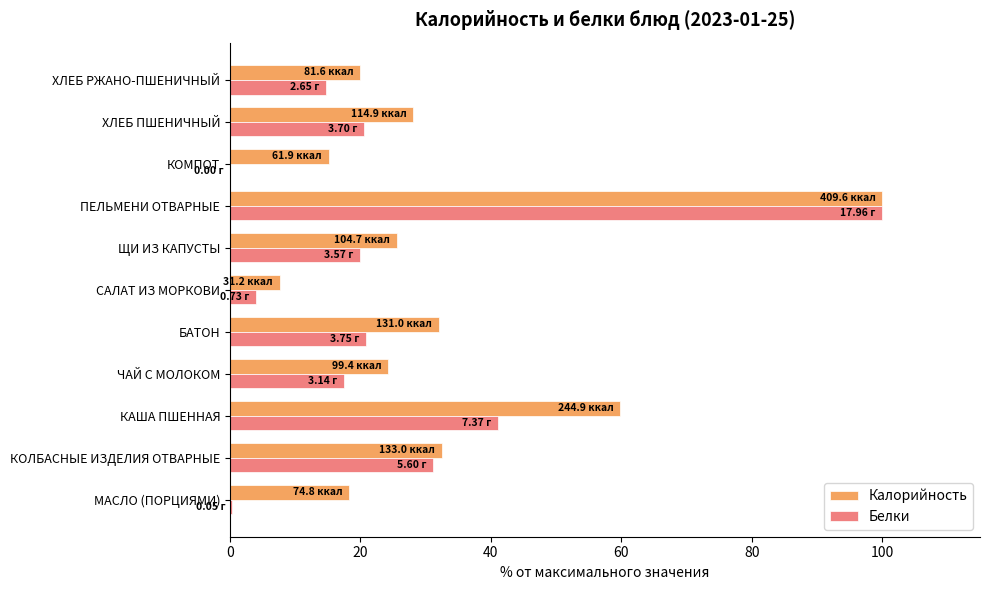

What is the sum of the Калорийность values at ХЛЕБ РЖАНО-ПШЕНИЧНЫЙ and ЩИ ИЗ КАПУСТЫ?

45.5